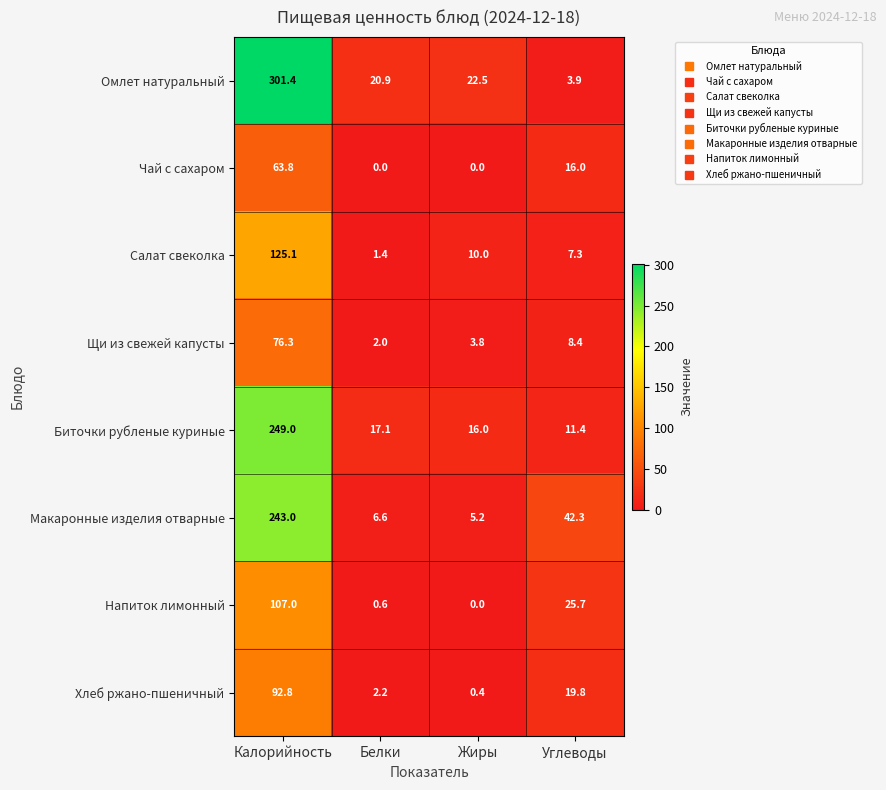

Which series changed the most between Калорийность and Белки?

Омлет натуральный